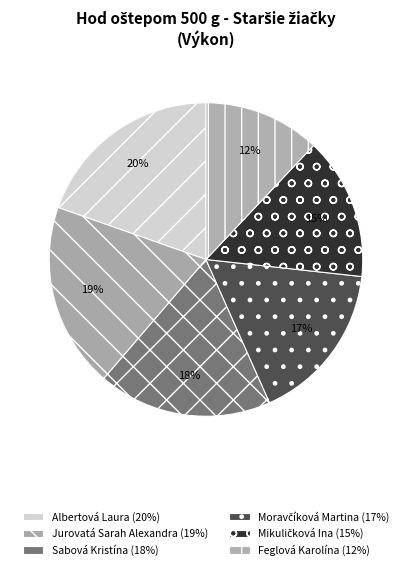

What portion of the pie excludes Albertová Laura?

80.4%